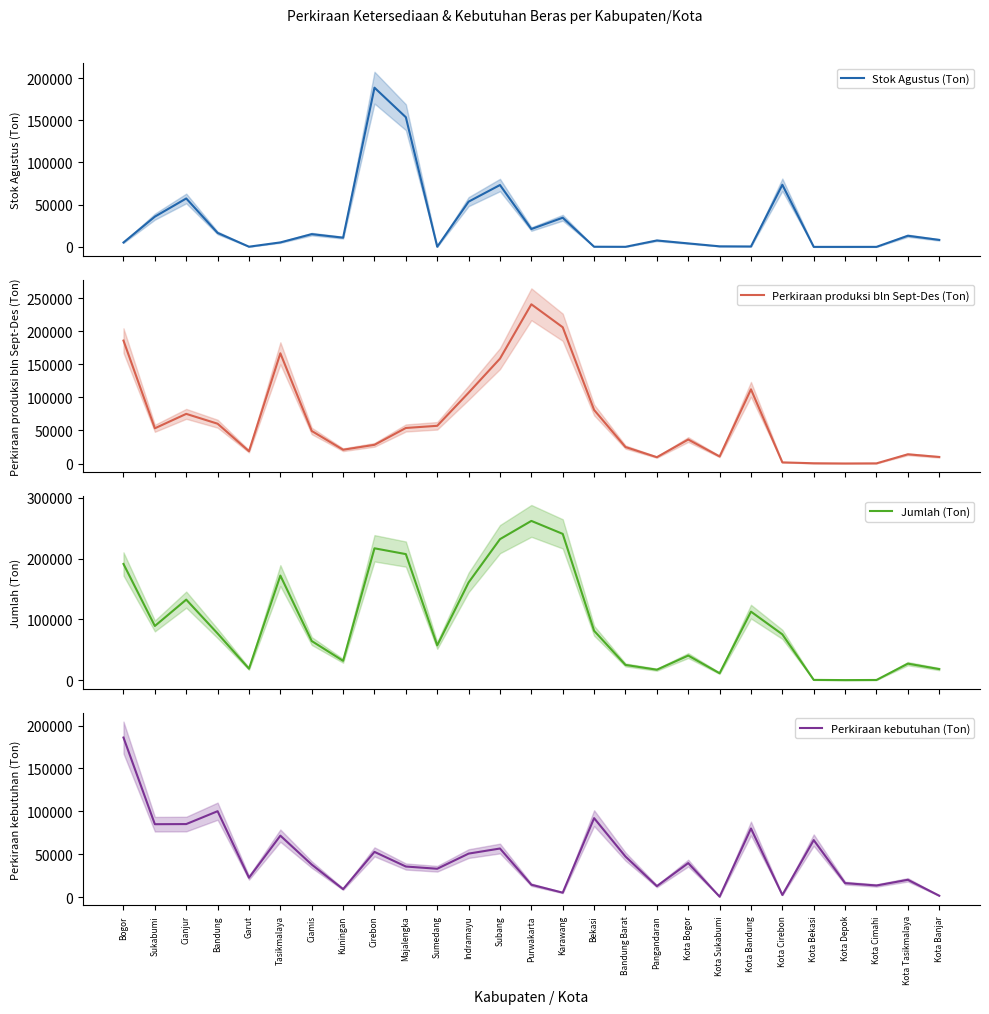

What are all the series names shown in the legend?

Stok Agustus (Ton), Perkiraan produksi bln Sept-Des (Ton), Jumlah (Ton), Perkiraan kebutuhan (Ton)